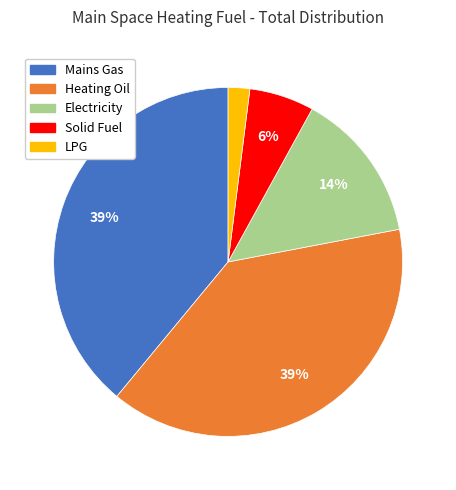

How many segments does this pie chart have?

5